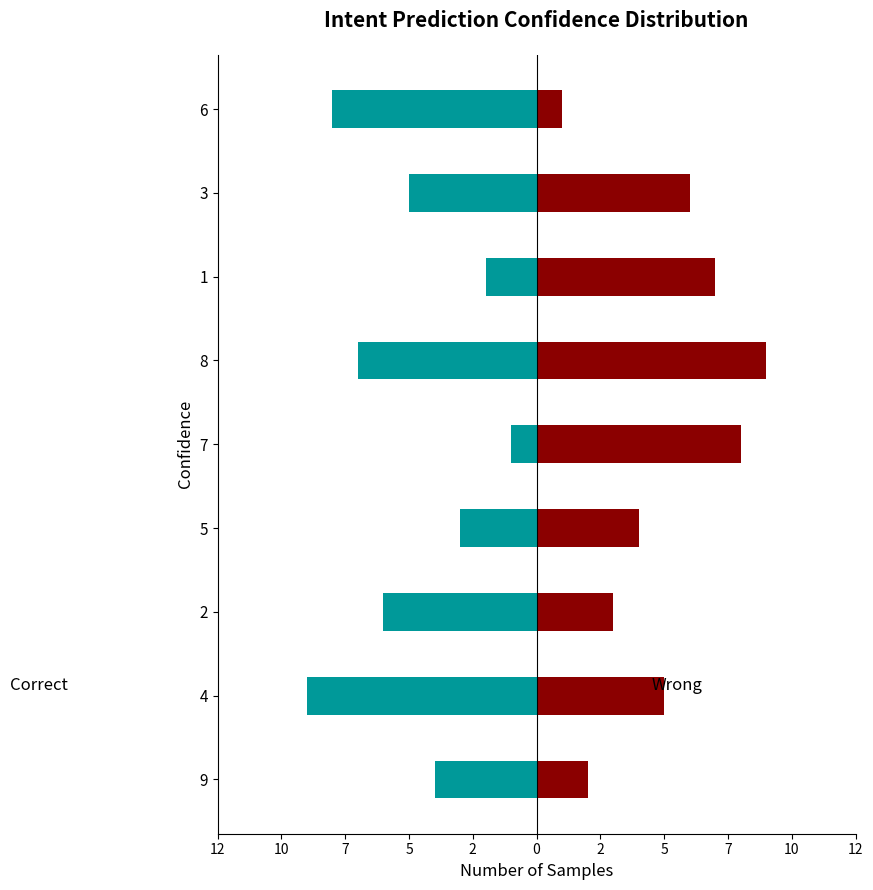

Which series has the largest total across all categories?

Wrong